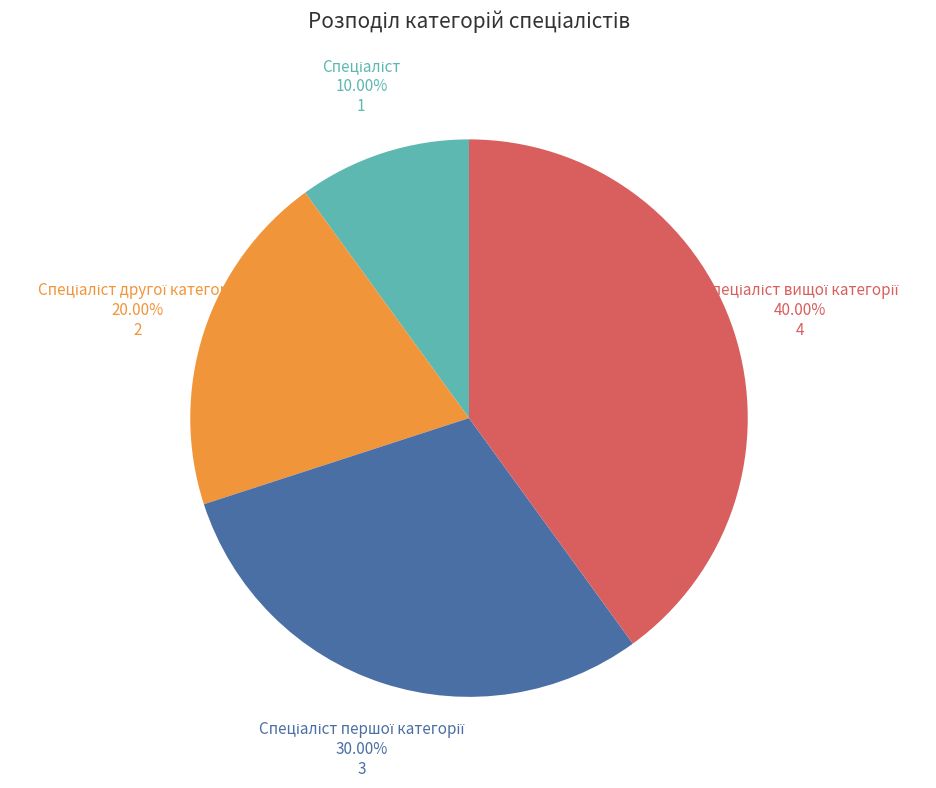

Count the number of slices in the pie.

4